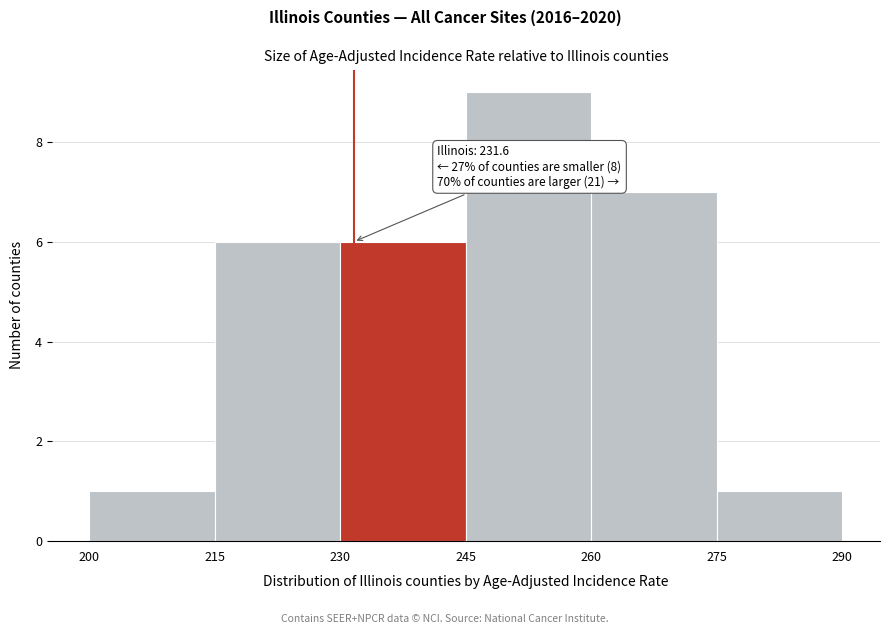

Which range on the x-axis has the tallest bar?

245 to 260